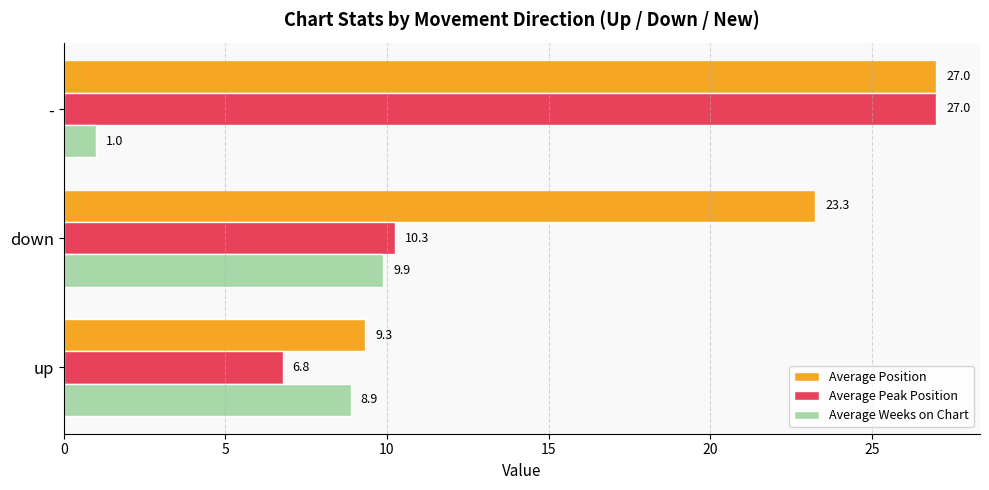

What is the sum of all Average Position values?

59.6